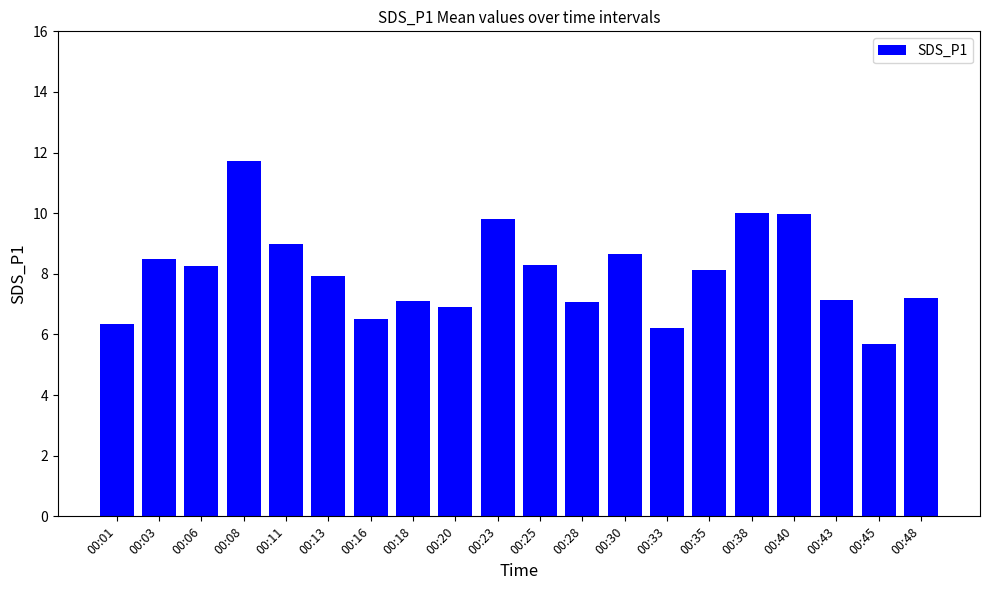

What is the sum of the values at 00:23 and 00:25?

18.1